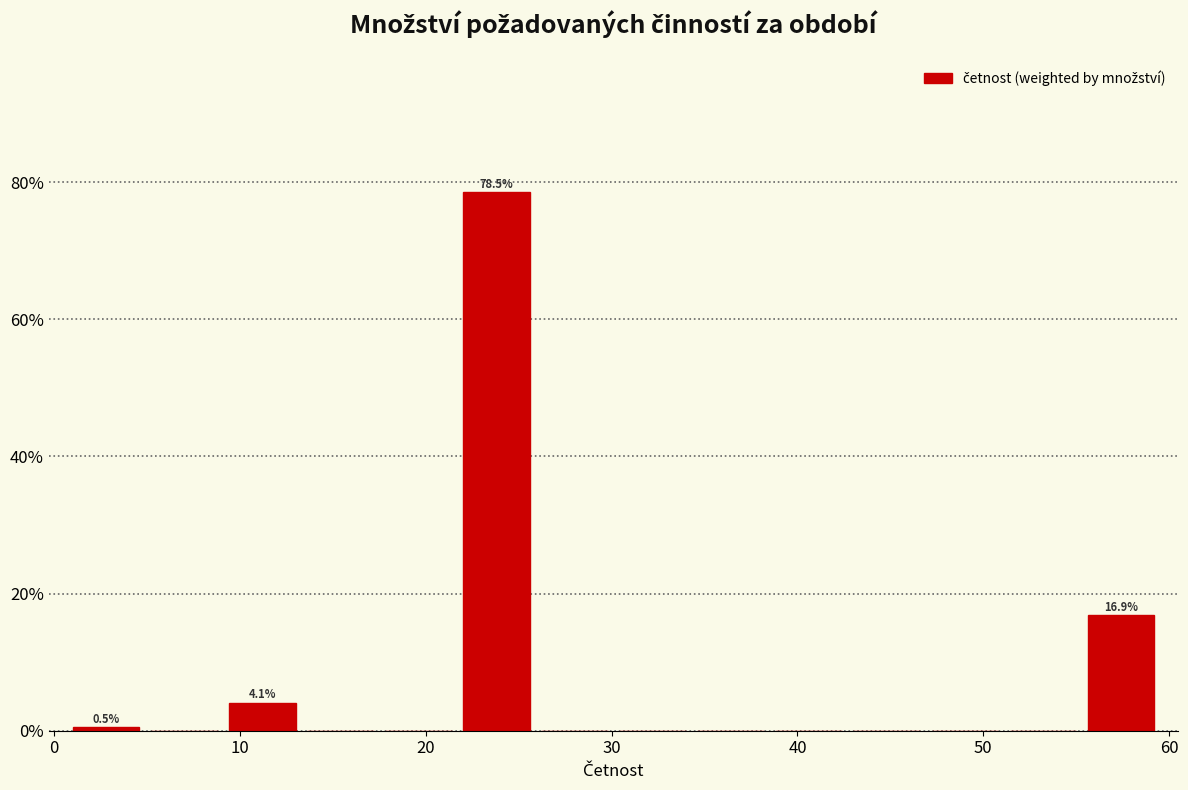

Over which range of the x-axis is the bar tallest?

21.7 to 25.9